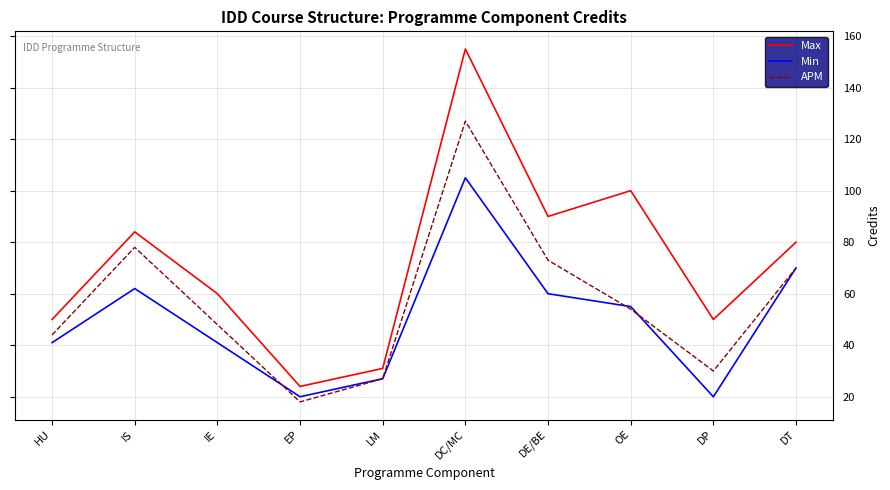

True or false: Max and APM cross at least once.

False